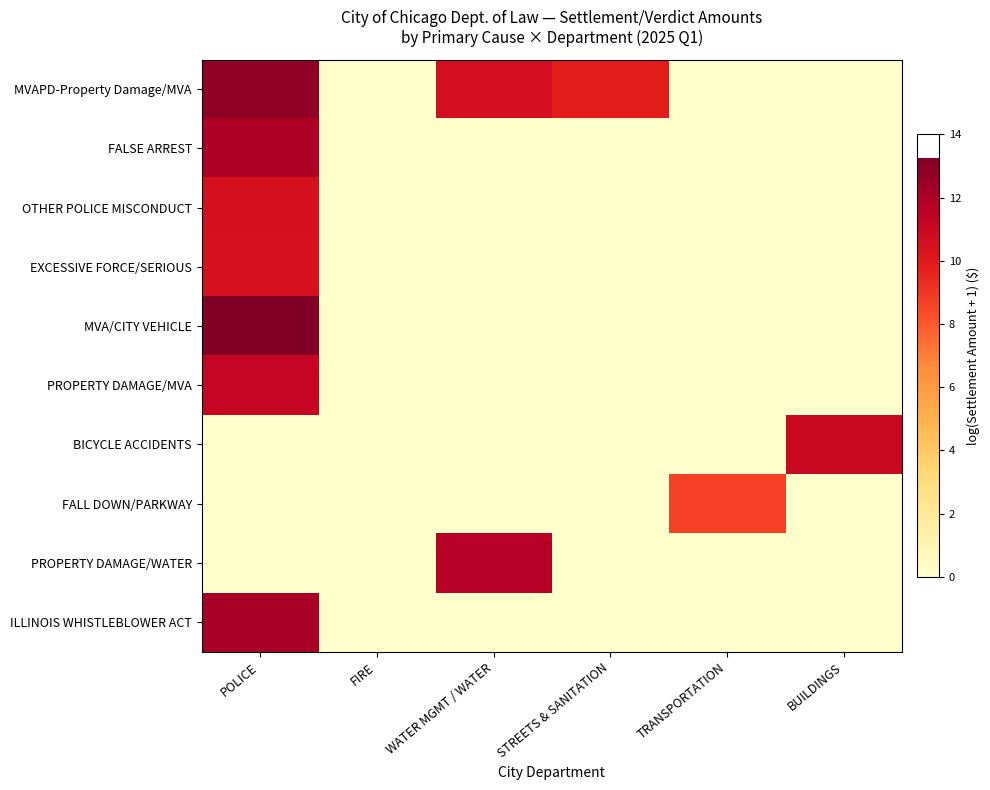

Which series has the largest total across all categories?

MVAPD-Property Damage/MVA